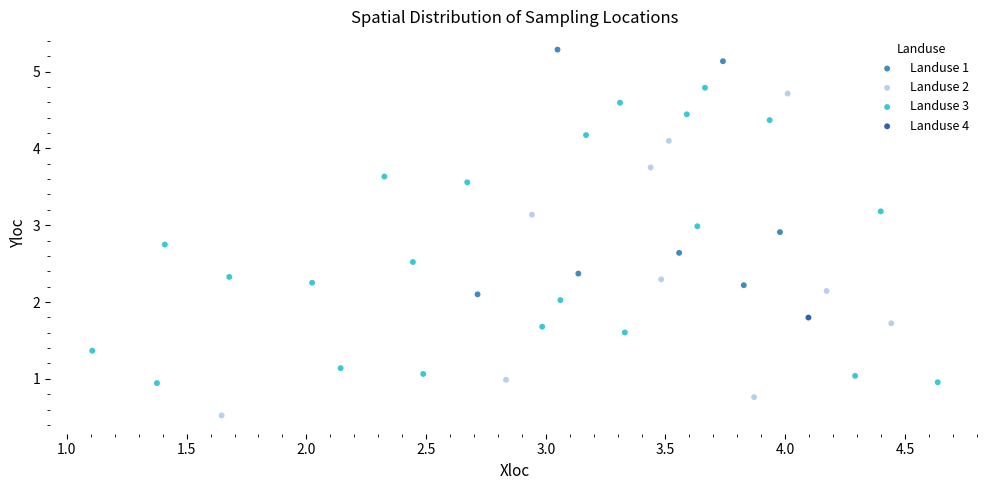

Which series contains the lowest Y value?

Landuse 2